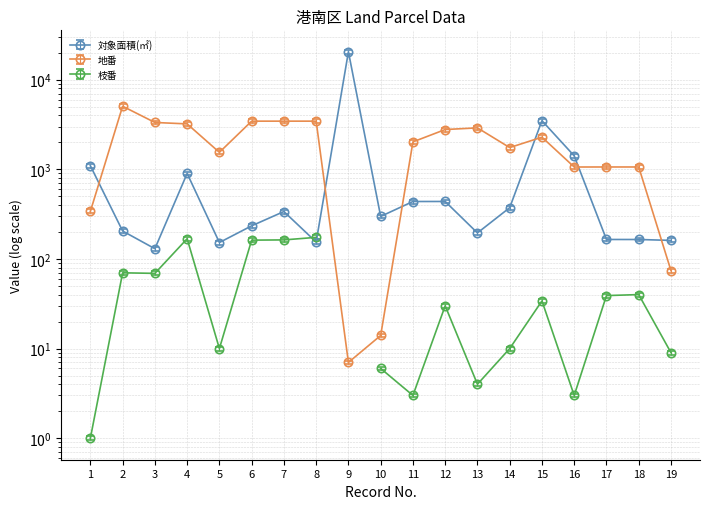

What is the spread (max minus min) of values at 15?

1203.1